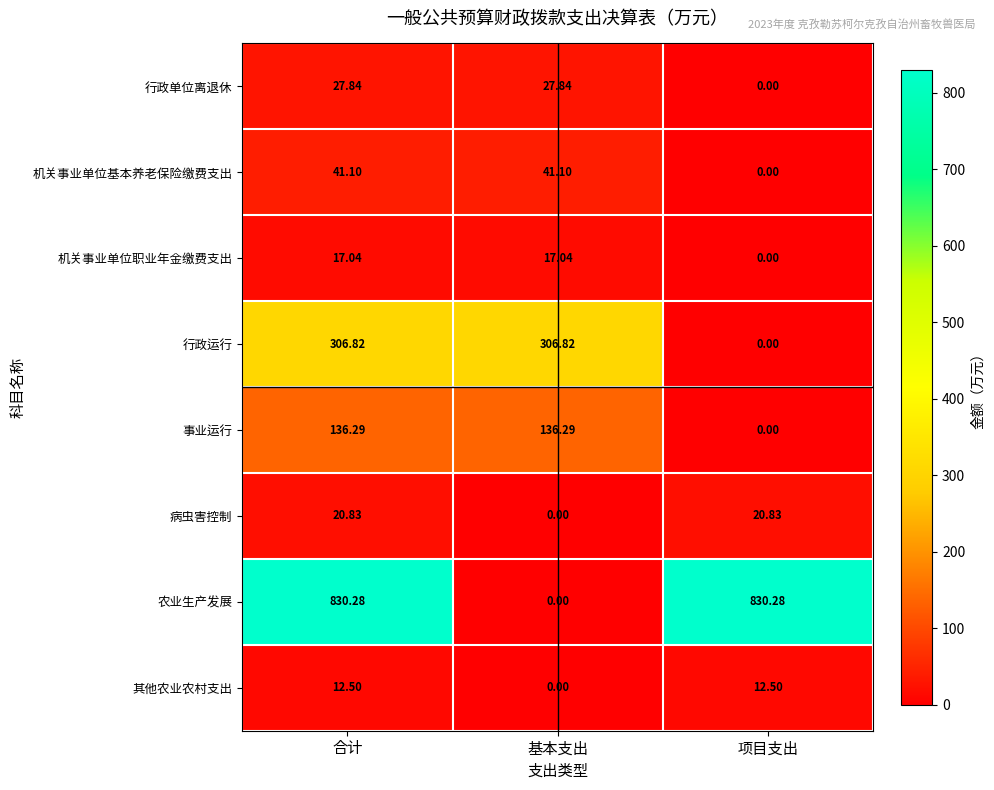

At which category is the sum across all series the highest?

合计